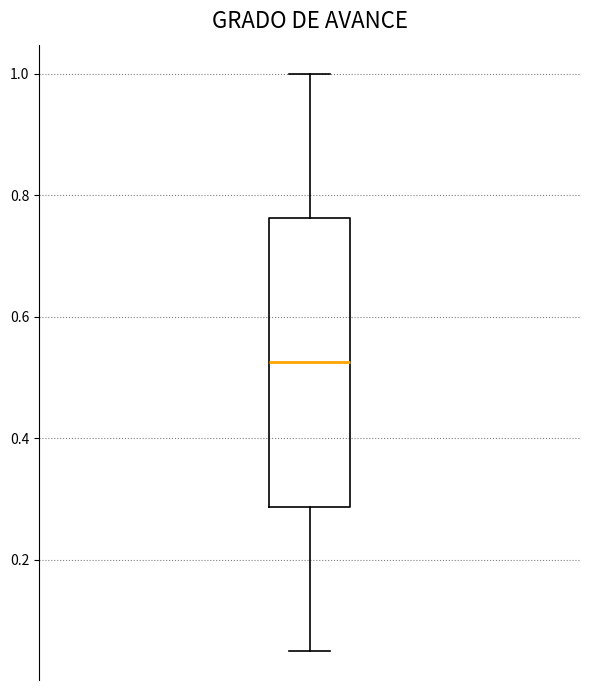

Transcribe this box plot: give where the median line is, the range the box spans, and where the two whiskers end, as read against the y-axis. The values are not printed on the chart, so give them approximately, as read against the axis.

median 0.52, box 0.28 to 0.76, whiskers 0.06 to 1.00